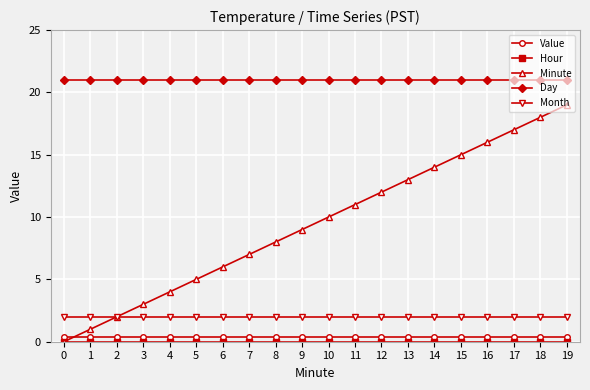

Which series has the widest spread of values?

Minute